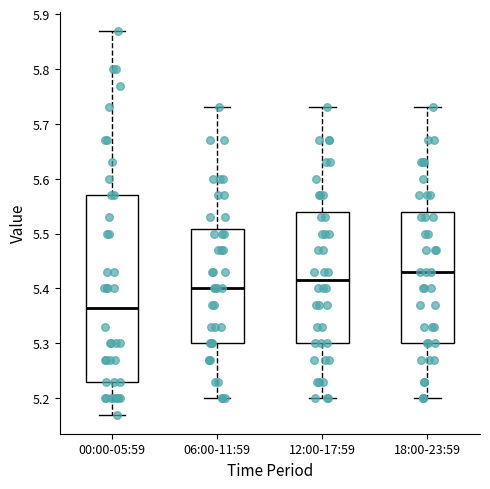

Reading left to right, transcribe this box plot: for each box, give where its median line is, the range the box spans, and where its two whiskers end, as read against the y-axis. The values are not printed on the chart, so give them approximately, as read against the axis.

00:00-05:59: median 5.37, box 5.23 to 5.57, whiskers 5.17 to 5.87
06:00-11:59: median 5.40, box 5.30 to 5.51, whiskers 5.20 to 5.73
12:00-17:59: median 5.42, box 5.30 to 5.54, whiskers 5.20 to 5.73
18:00-23:59: median 5.43, box 5.30 to 5.54, whiskers 5.20 to 5.73